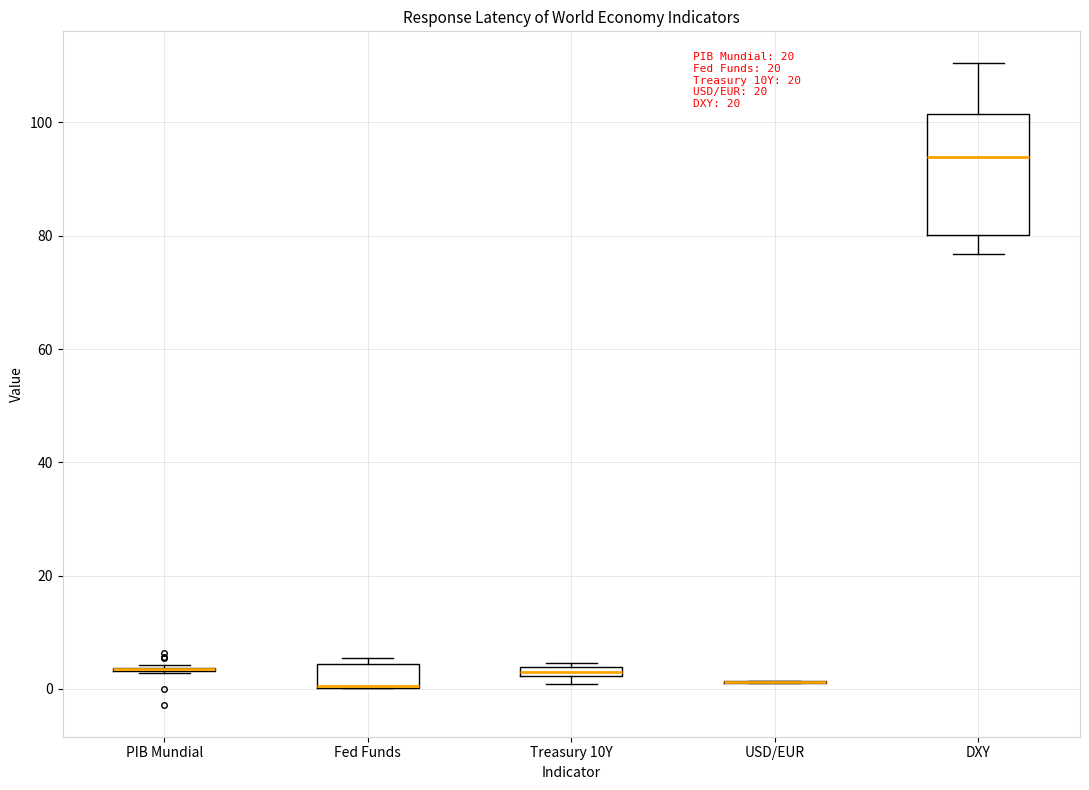

Where is the lower edge of the box for Fed Funds on the y-axis? The values are not printed on the chart, so give them approximately, as read against the axis.

0